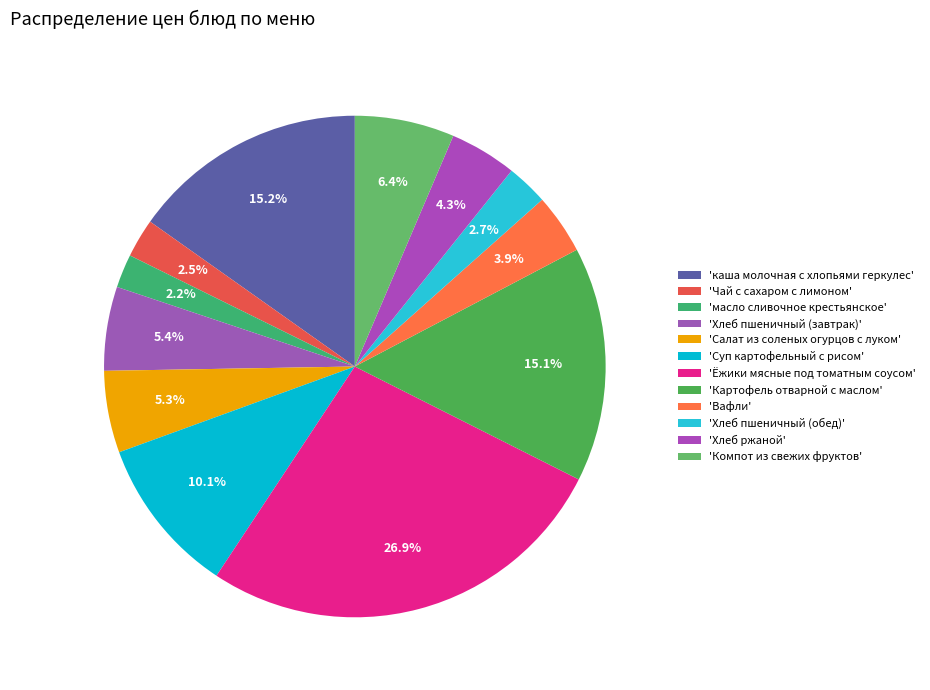

To the nearest percent, what is the difference between the largest and smallest slice percentages?

25%